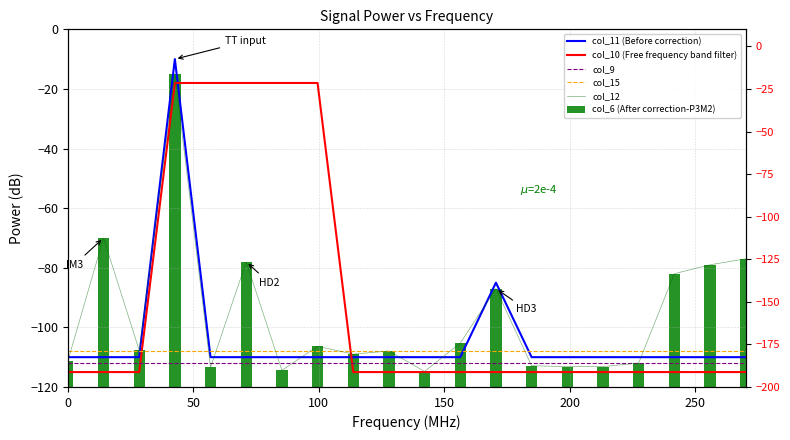

Is it true that col_6 (After correction-P3M2) equals 10.0 at 13?

False